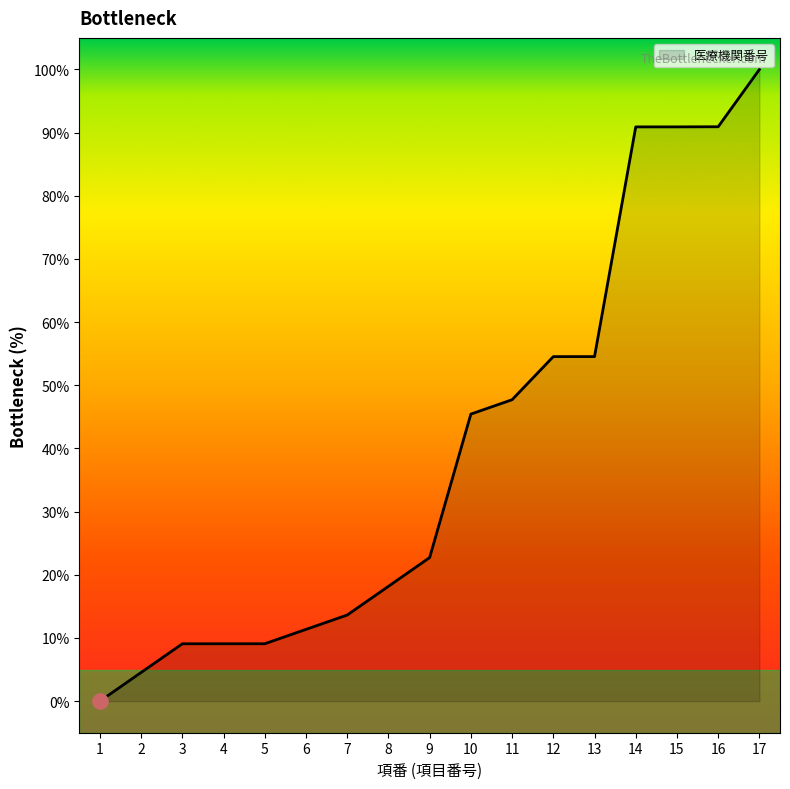

Which has a higher value, 4 or 17?

17